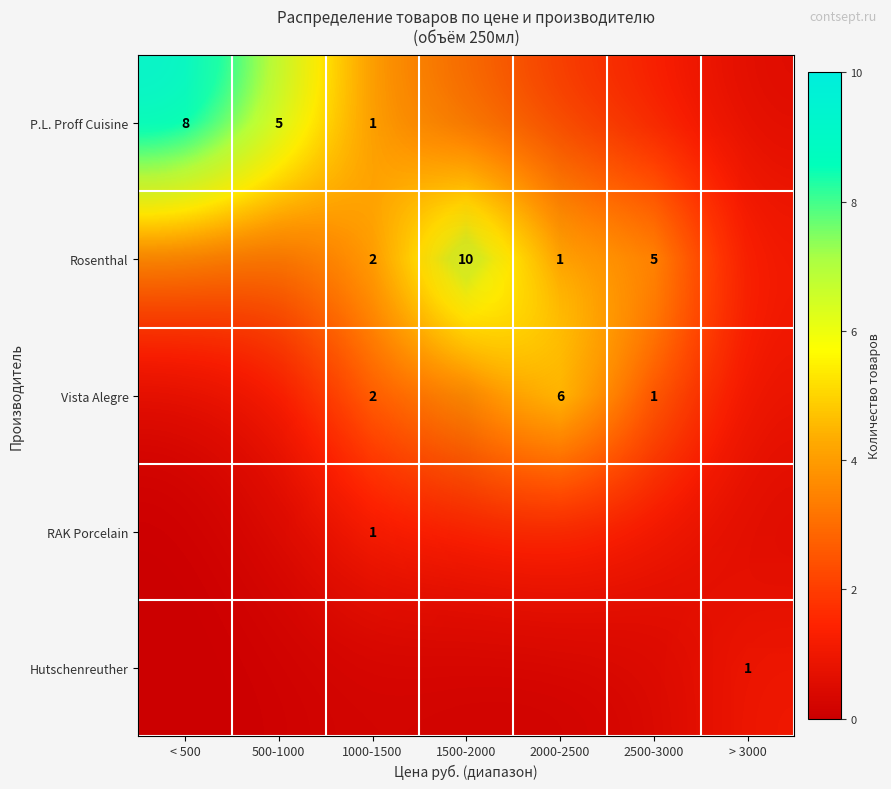

How many series are shown in this chart?

5